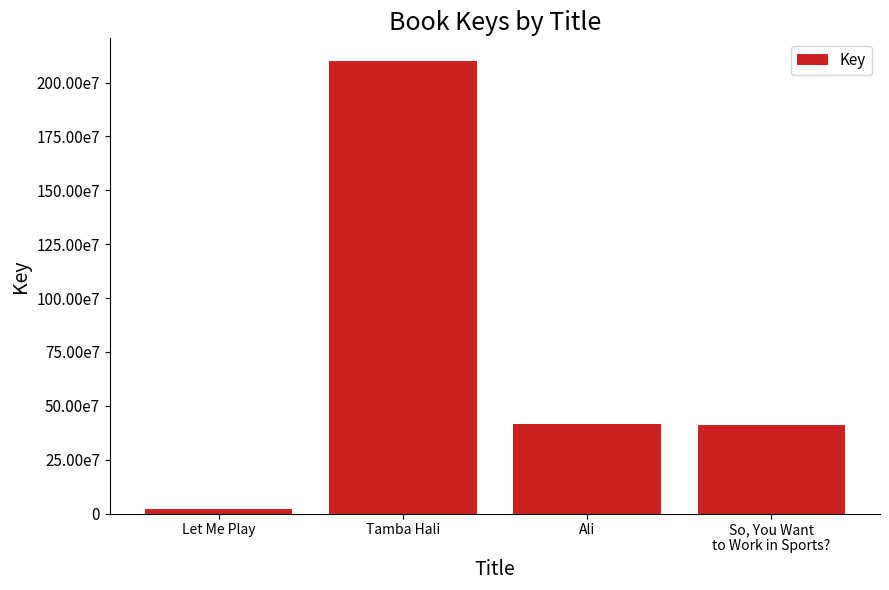

Are the bars horizontal?

No